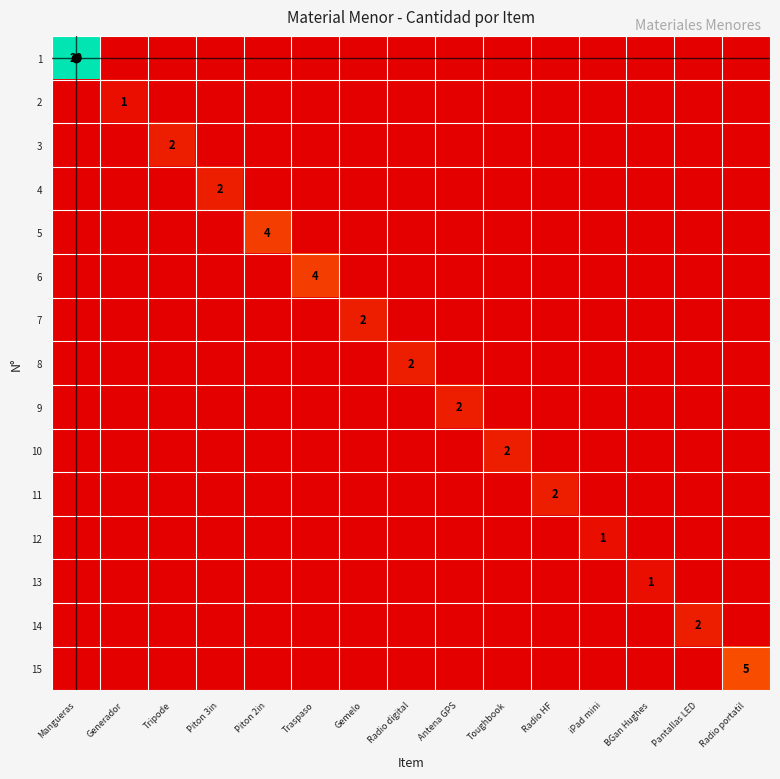

At which category is the sum across all series the highest?

Mangueras